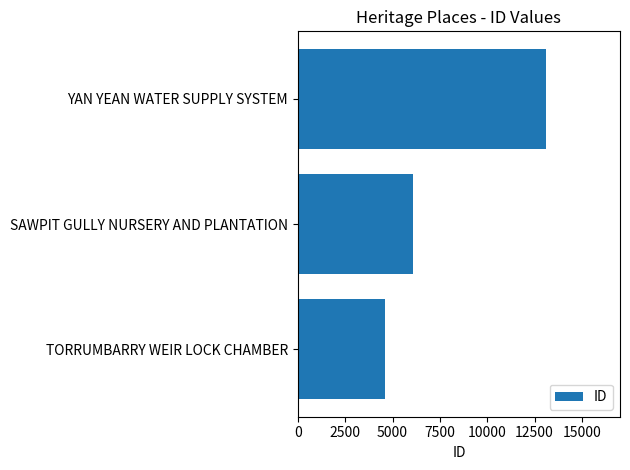

What is the ratio of the value at YAN YEAN WATER SUPPLY SYSTEM to the value at TORRUMBARRY WEIR LOCK CHAMBER?

2.8